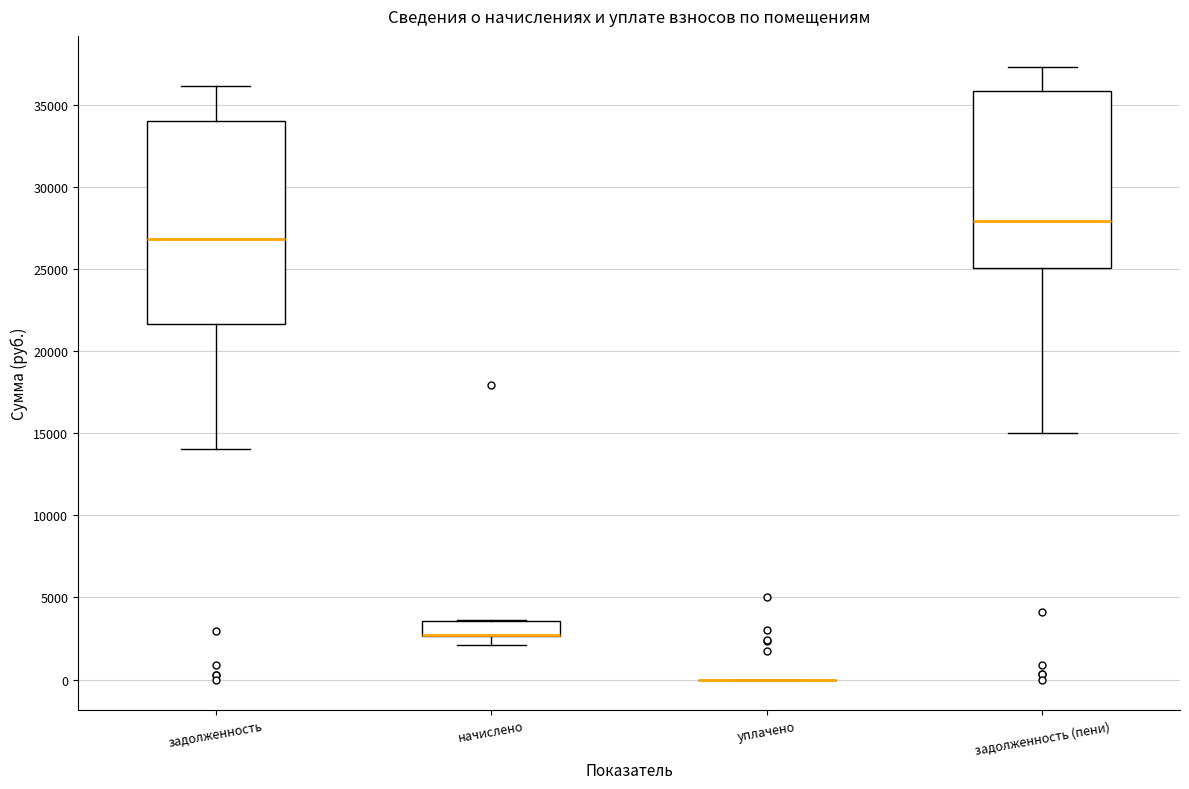

Reading left to right, transcribe this box plot: for each box, give where its median line is, the range the box spans, and where its two whiskers end, as read against the y-axis. The values are not printed on the chart, so give them approximately, as read against the axis.

задолженность: median 27000, box 21500 to 34000, whiskers 14000 to 36000
начислено: median 2500 (drawn on the box's lower edge), box 2500 to 3500, whiskers 2000 to 3500
уплачено: box collapsed to a line at 0, whiskers 0 to 0
задолженность (пени): median 28000, box 25000 to 36000, whiskers 15000 to 37500